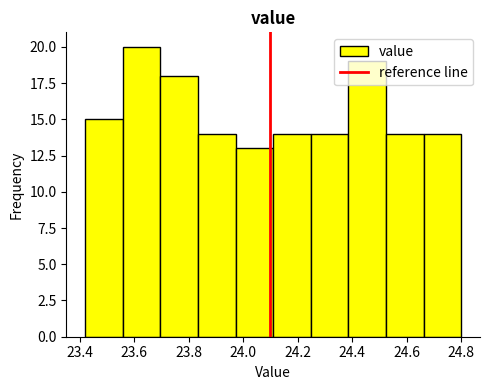

What is the height of the bar covering 24.110 to 24.248 on the x-axis? Neither the bar edges nor the heights are printed on the chart, so give them approximately, as read against the axes.

14